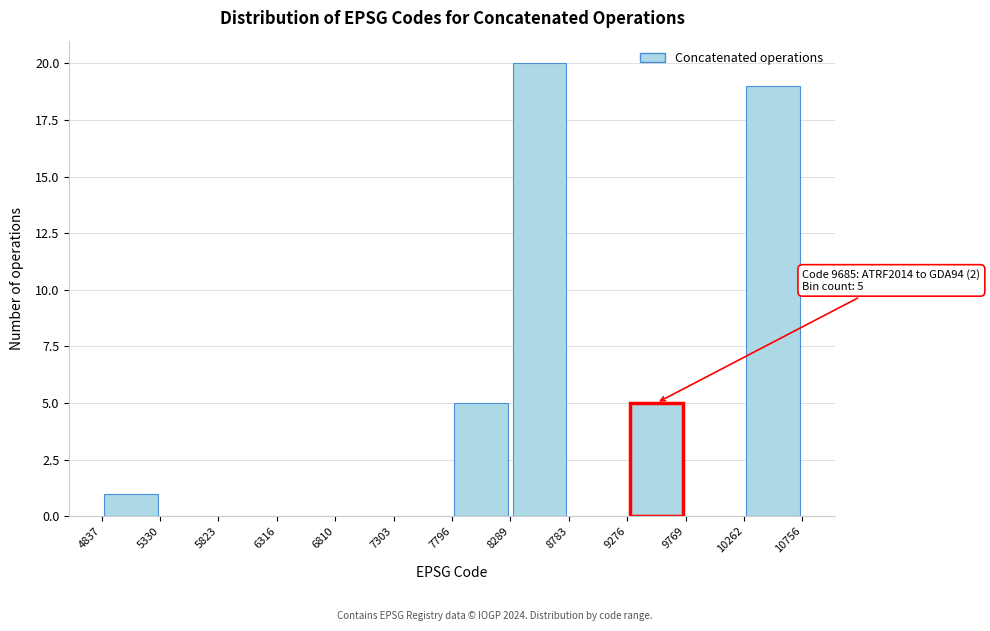

Over which range of the x-axis is the bar tallest?

8289 to 8783